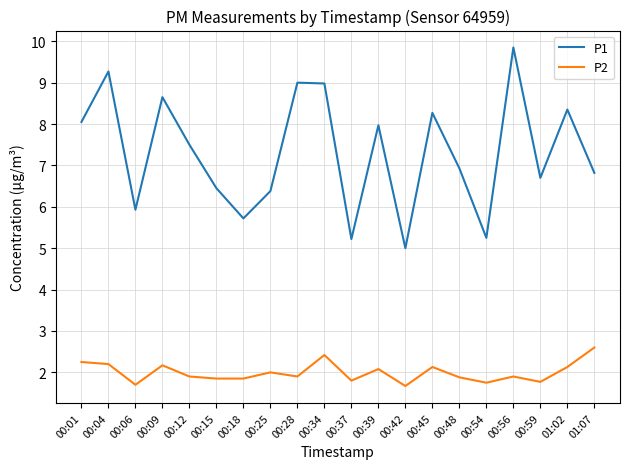

How many lines are shown in the chart?

2